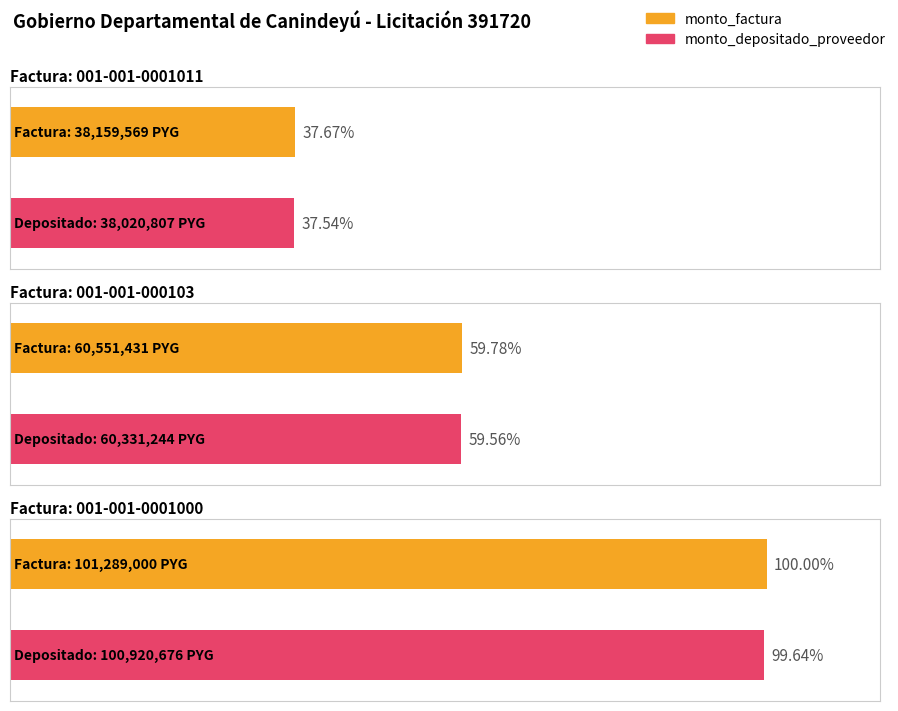

What is the total value across all series at 001-001-0001000?

202209676